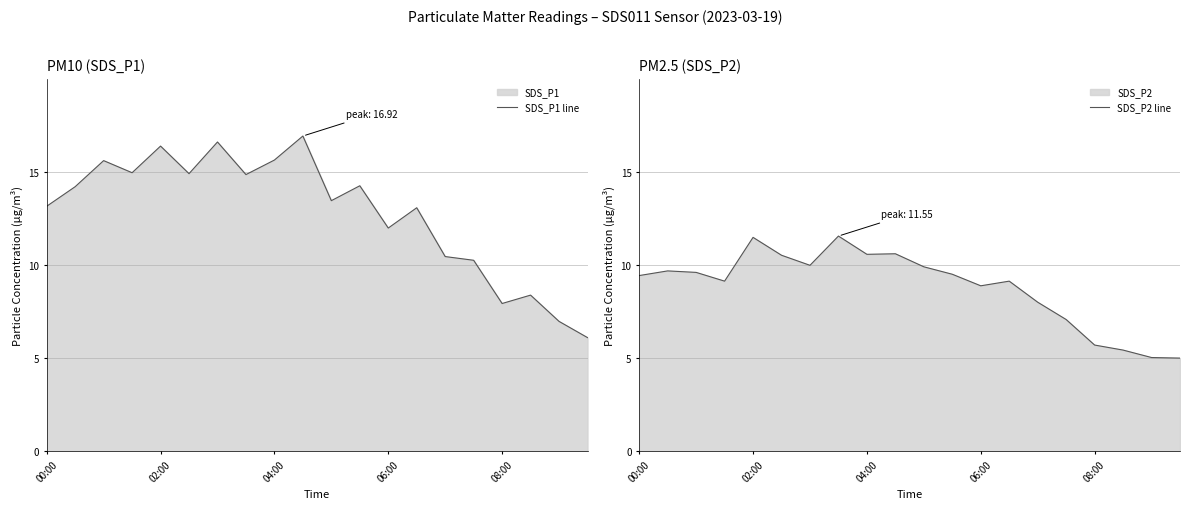

At which category does the chart reach its minimum across all series?

19